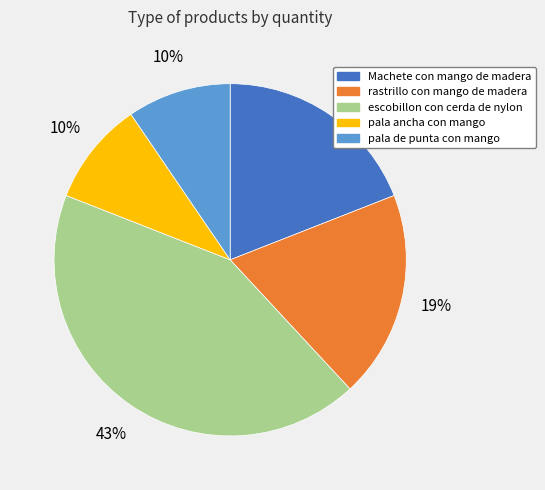

Between Machete con mango de madera and pala ancha con mango, which is larger?

Machete con mango de madera